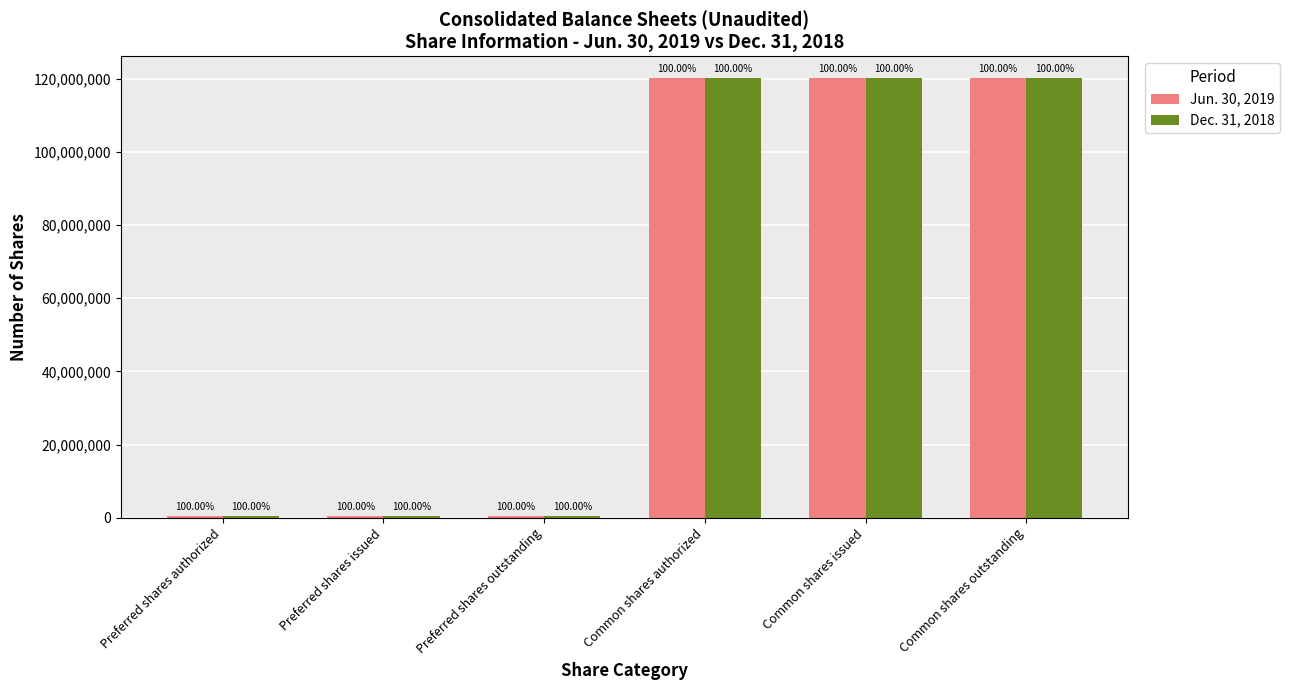

Which has a higher value, Preferred shares outstanding or Preferred shares authorized?

Preferred shares outstanding